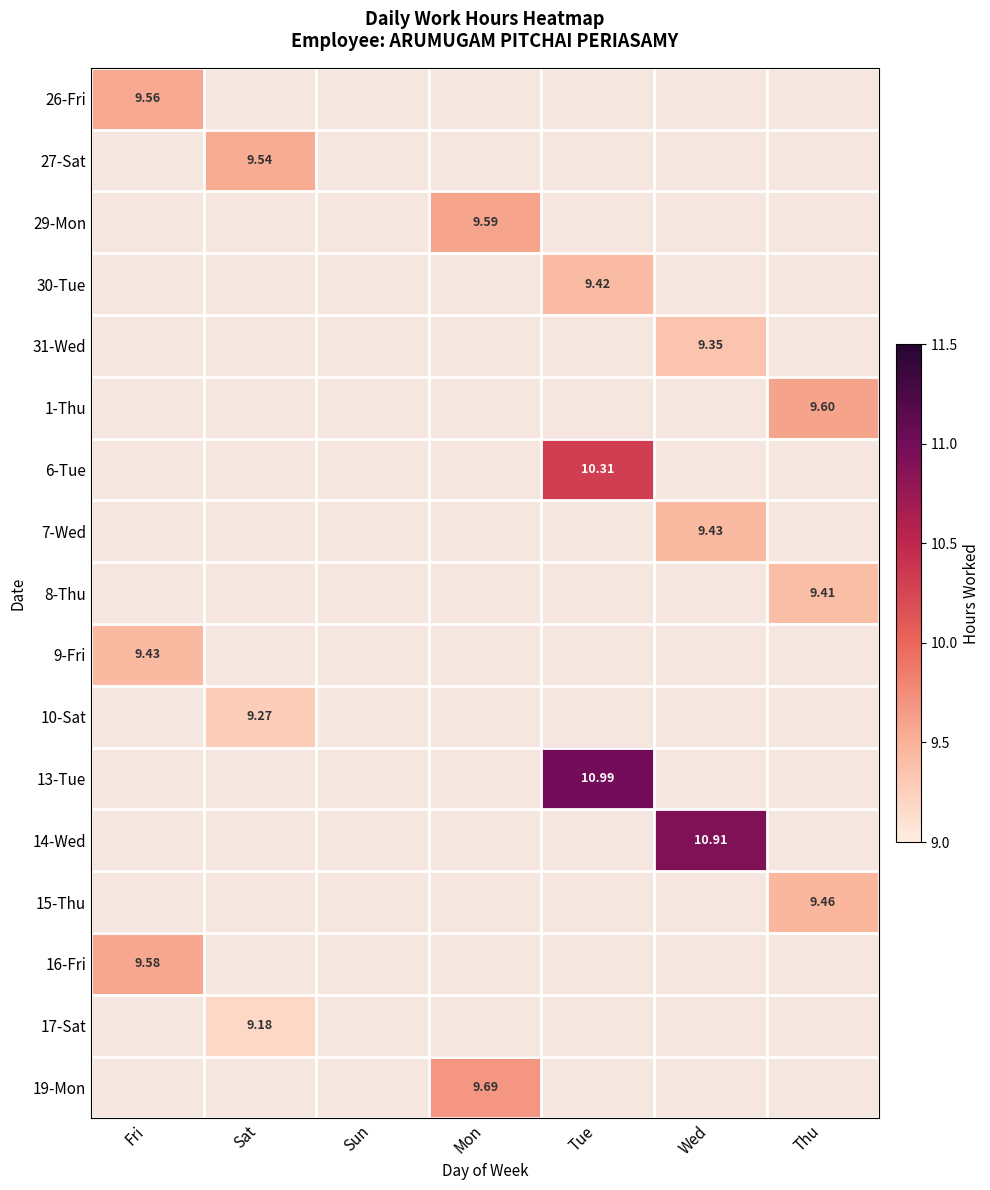

The 17-Sat series shows 4.1 at Thu. True or false?

False